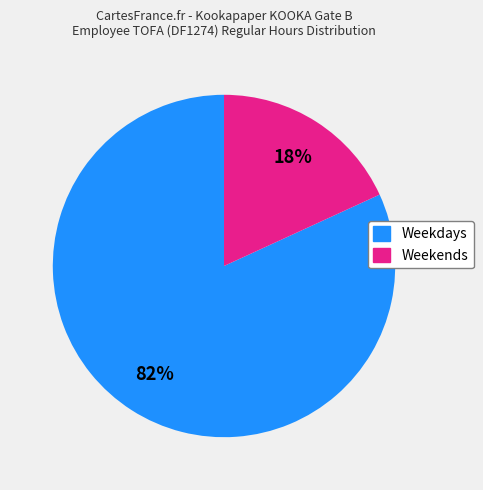

Is there any slice that represents more than half of the pie?

Yes